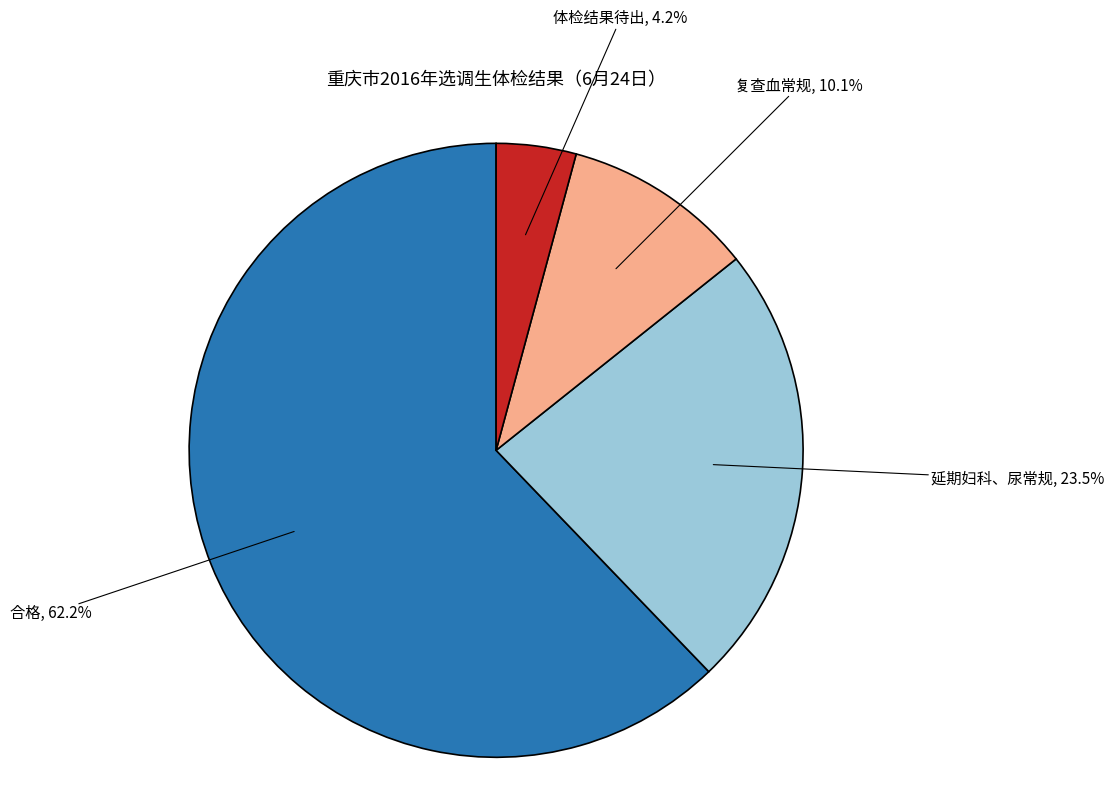

Combined, what portion of the pie is 延期妇科、尿常规 and 合格?

85.7%